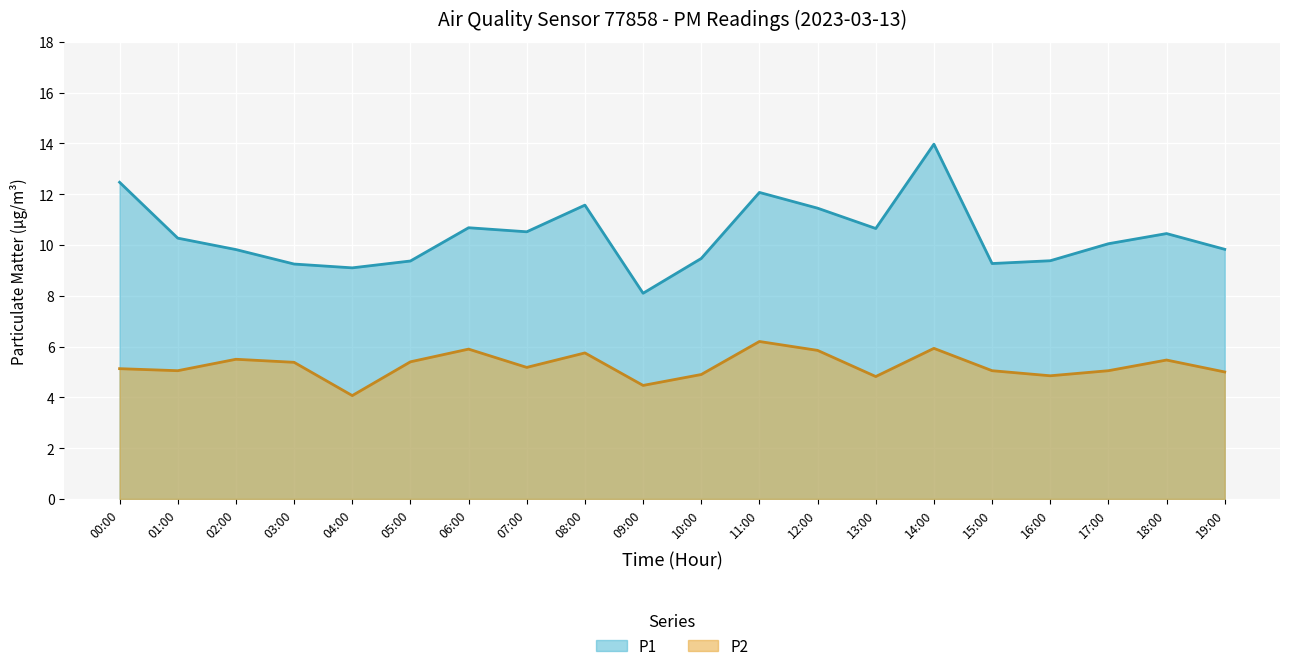

At which label does P2 reach its minimum?

04:00